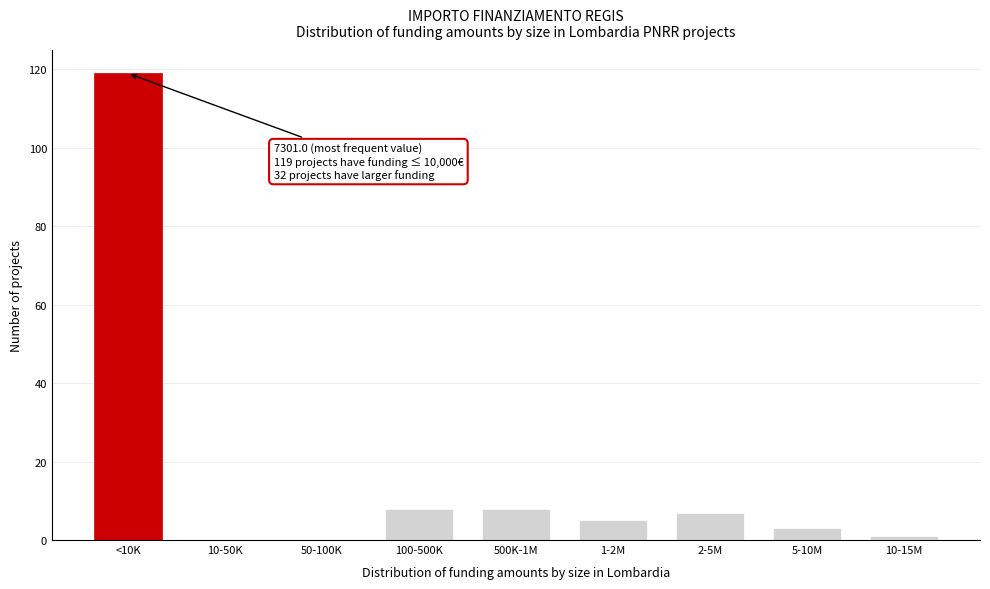

Reading right to left, list all the values displayed in this chart.

10-15M=1	5-10M=3	2-5M=7	1-2M=5	500K-1M=8	100-500K=8	50-100K=0	10-50K=0	<10K=119